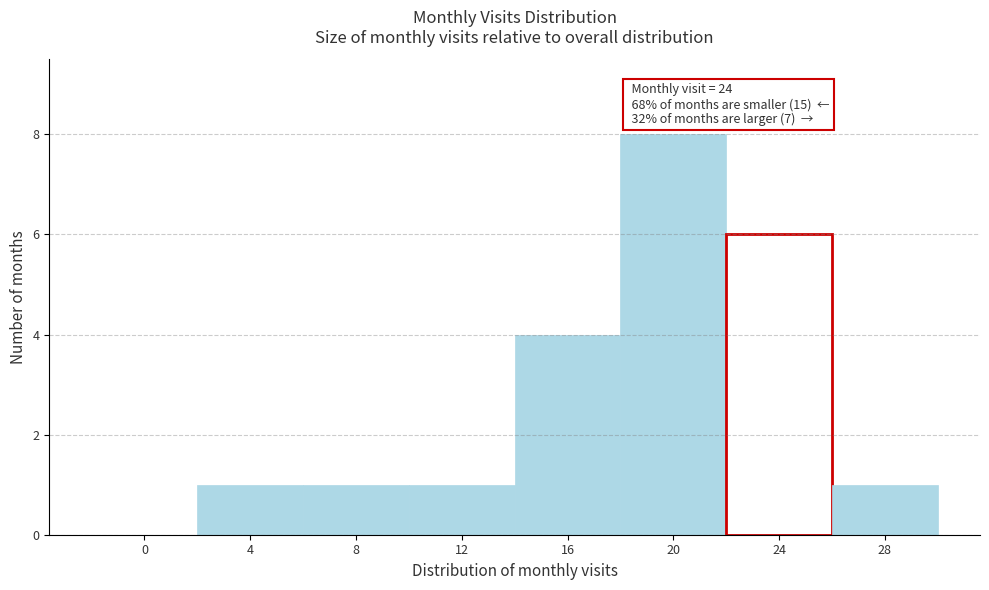

Reading left to right, transcribe all the data shown in this chart.

0=0	4=1	8=1	12=1	16=4	20=8	24=6	28=1